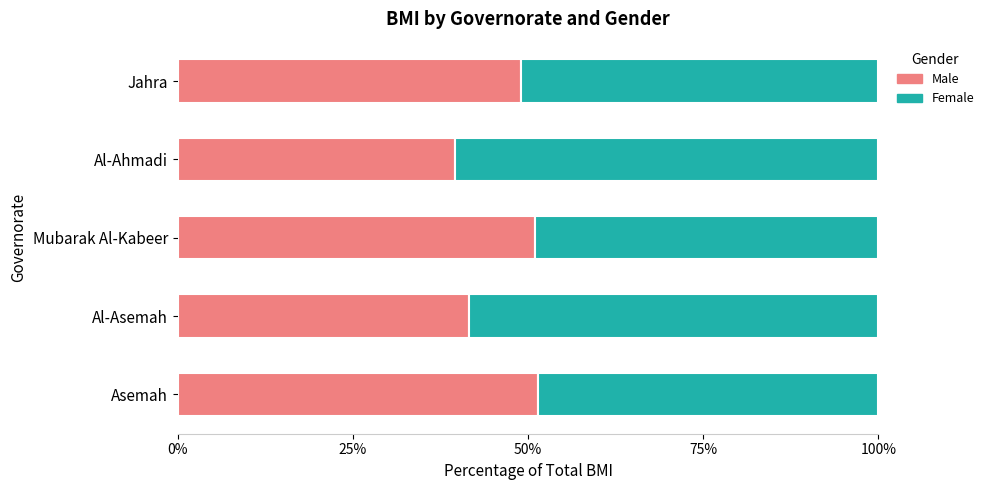

What is the approximate value of Male at Mubarak Al-Kabeer?

50.9